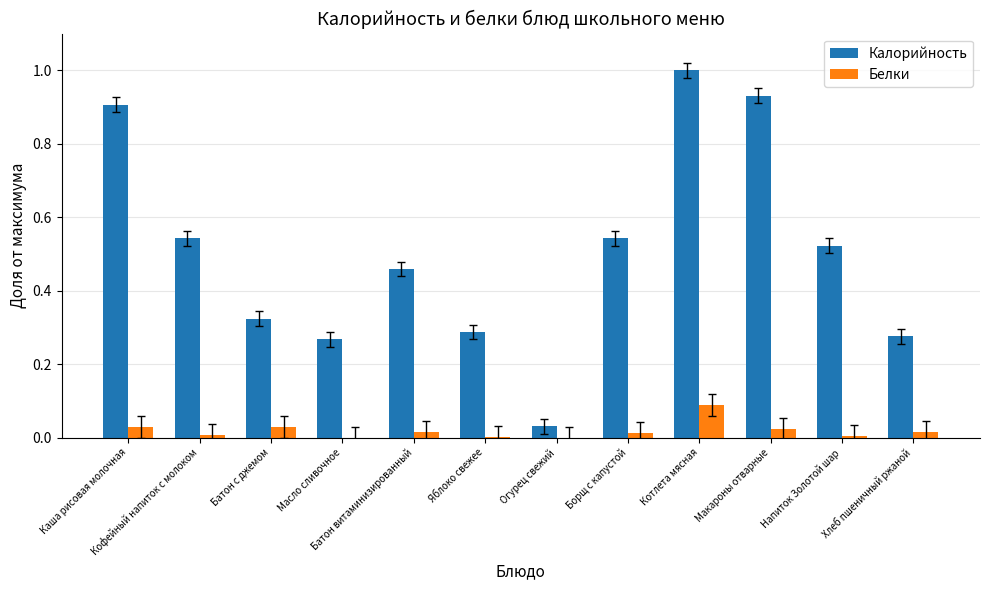

What is the maximum value for Калорийность?

1.0